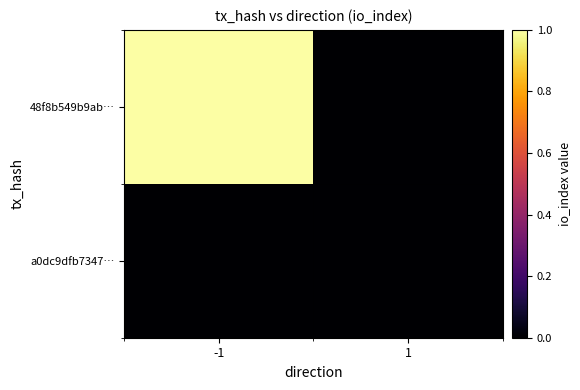

Reading left to right, extract all data points from this chart.

48f8b549b9ab…: -1=1.0	1=-0.1
a0dc9dfb7347…: -1=-0.1	1=-0.1